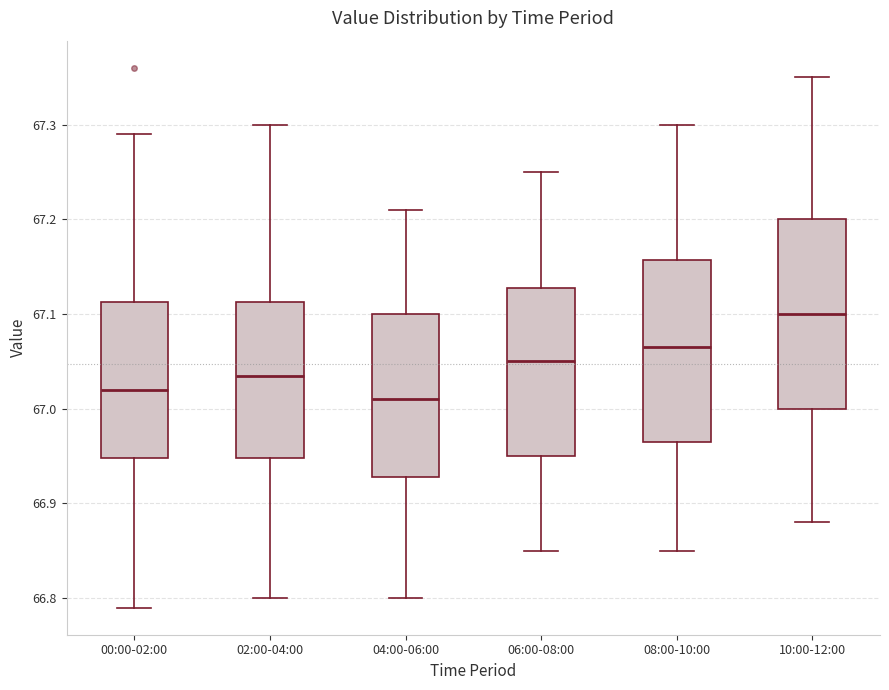

Reading left to right, read every box against the y-axis: the position of its median line, the range the box covers, and the ends of its whiskers. The values are not printed on the chart, so give them approximately, as read against the axis.

00:00-02:00: median 67.02, box 66.95 to 67.11, whiskers 66.79 to 67.29
02:00-04:00: median 67.04, box 66.95 to 67.11, whiskers 66.80 to 67.30
04:00-06:00: median 67.01, box 66.93 to 67.10, whiskers 66.80 to 67.21
06:00-08:00: median 67.05, box 66.95 to 67.13, whiskers 66.85 to 67.25
08:00-10:00: median 67.07, box 66.97 to 67.16, whiskers 66.85 to 67.30
10:00-12:00: median 67.10, box 67.00 to 67.20, whiskers 66.88 to 67.35